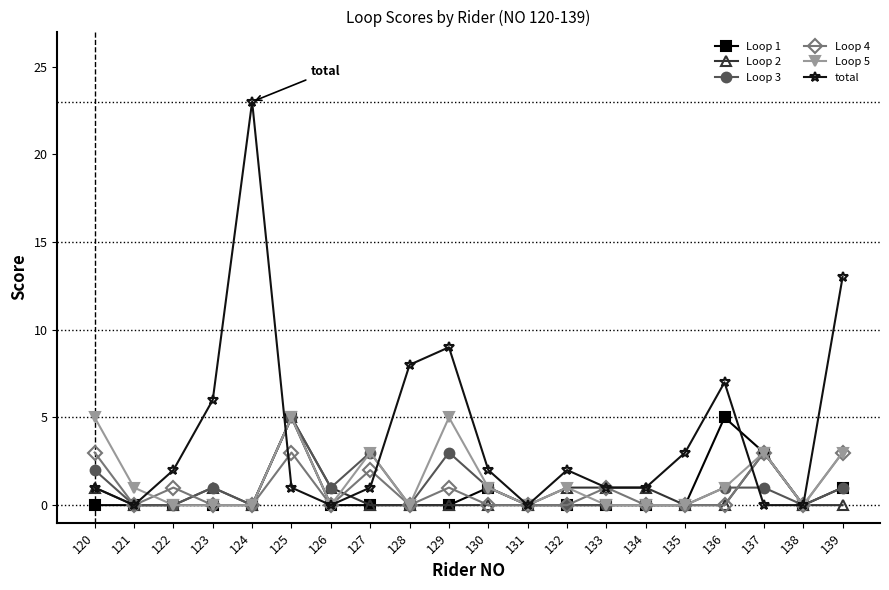

How many categories are shown in the chart?

20